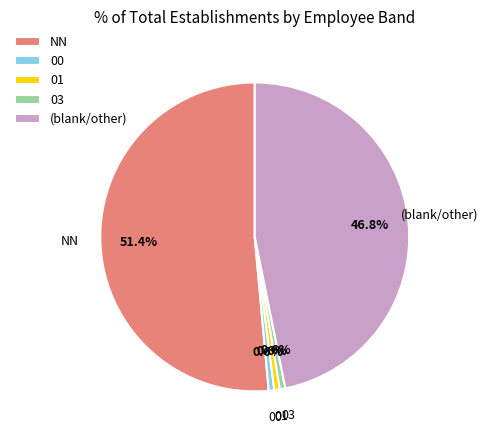

Which slice is the largest?

NN